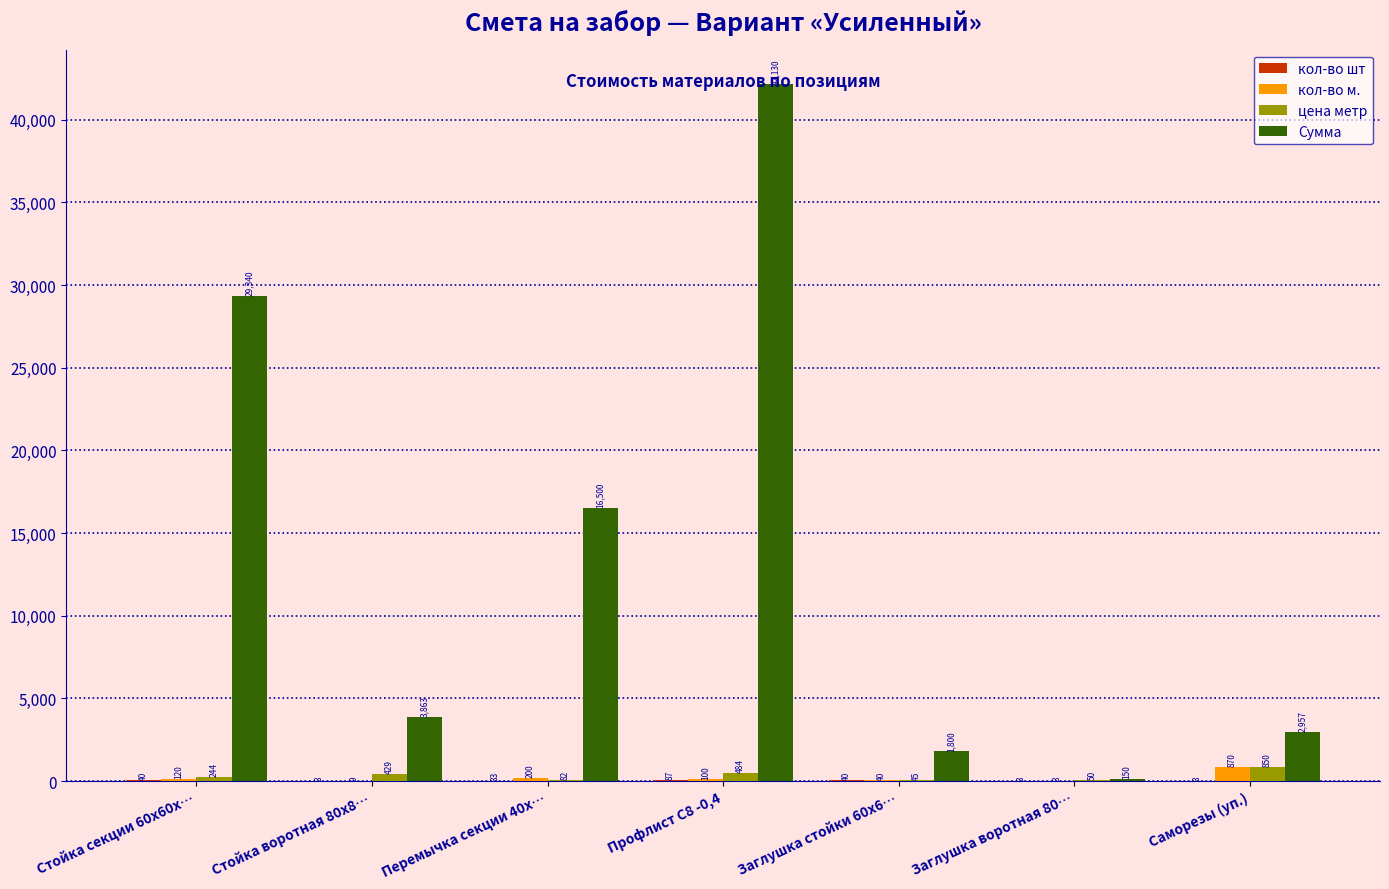

How many data points in цена метр are above 244?

4